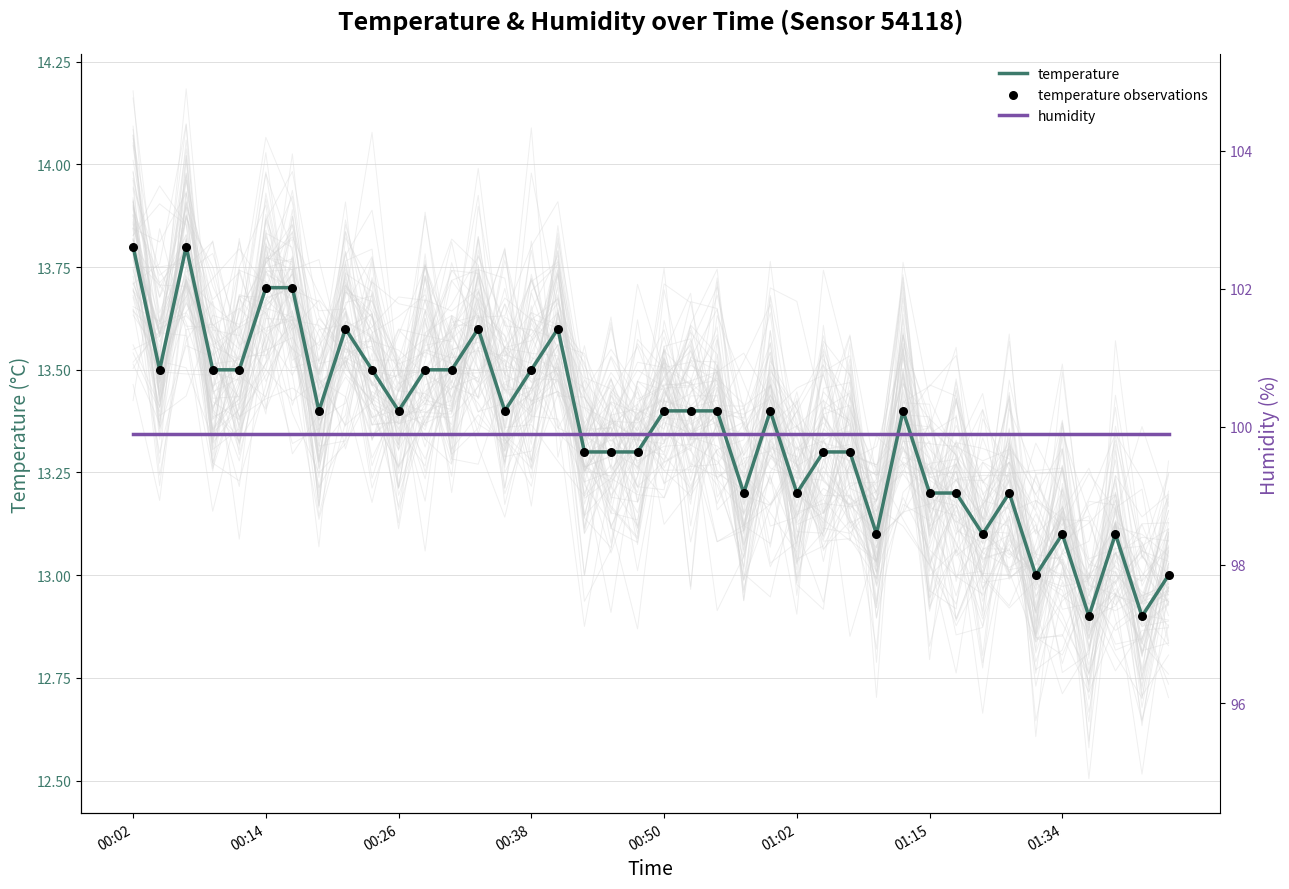

What are all the series names shown in the legend?

temperature, temperature observations, humidity